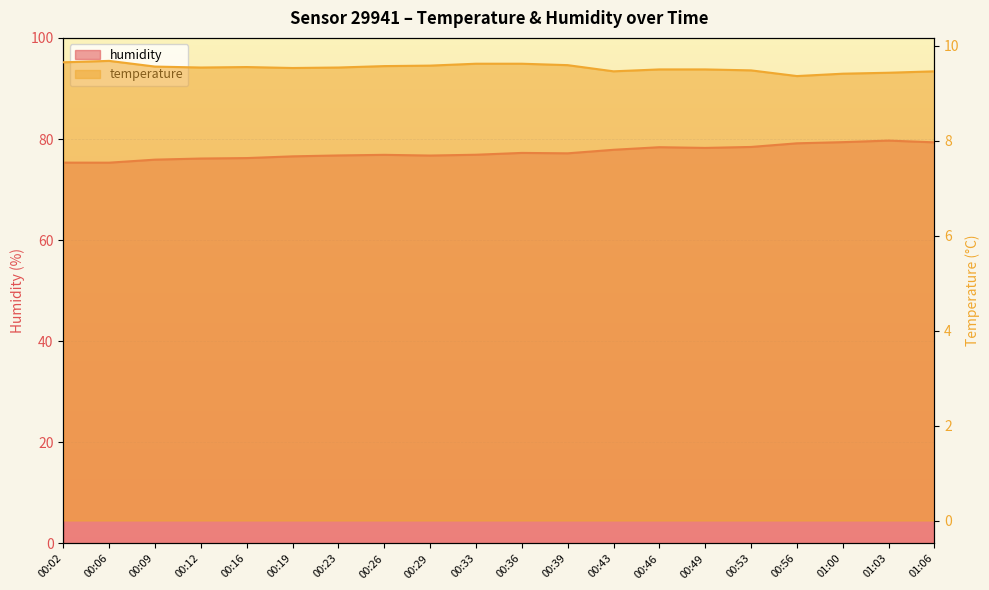

True or false: humidity has a value of 46.3 at 00:49.

False